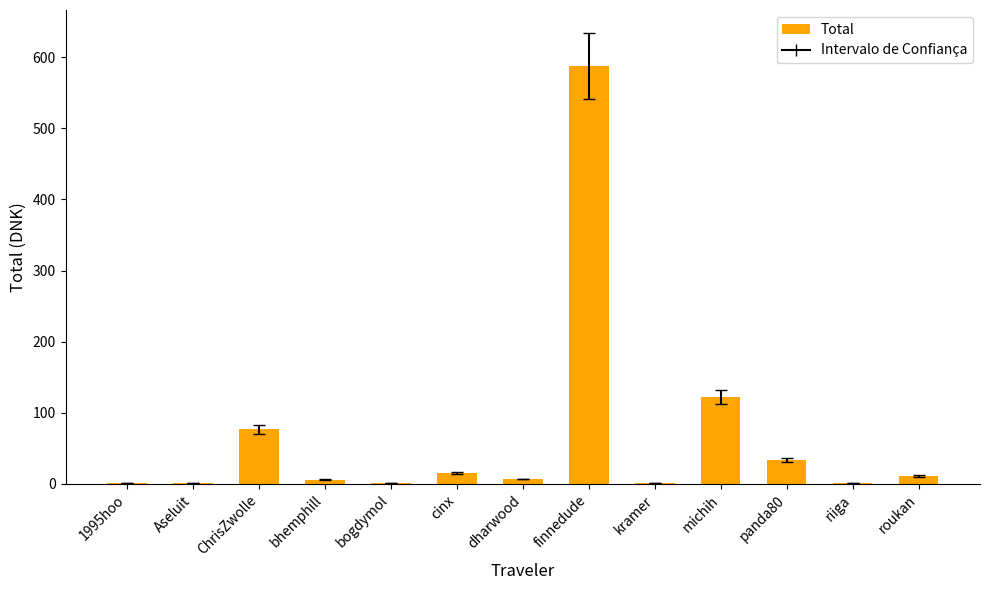

True or false: the data shows 44.8 at ChrisZwolle.

False